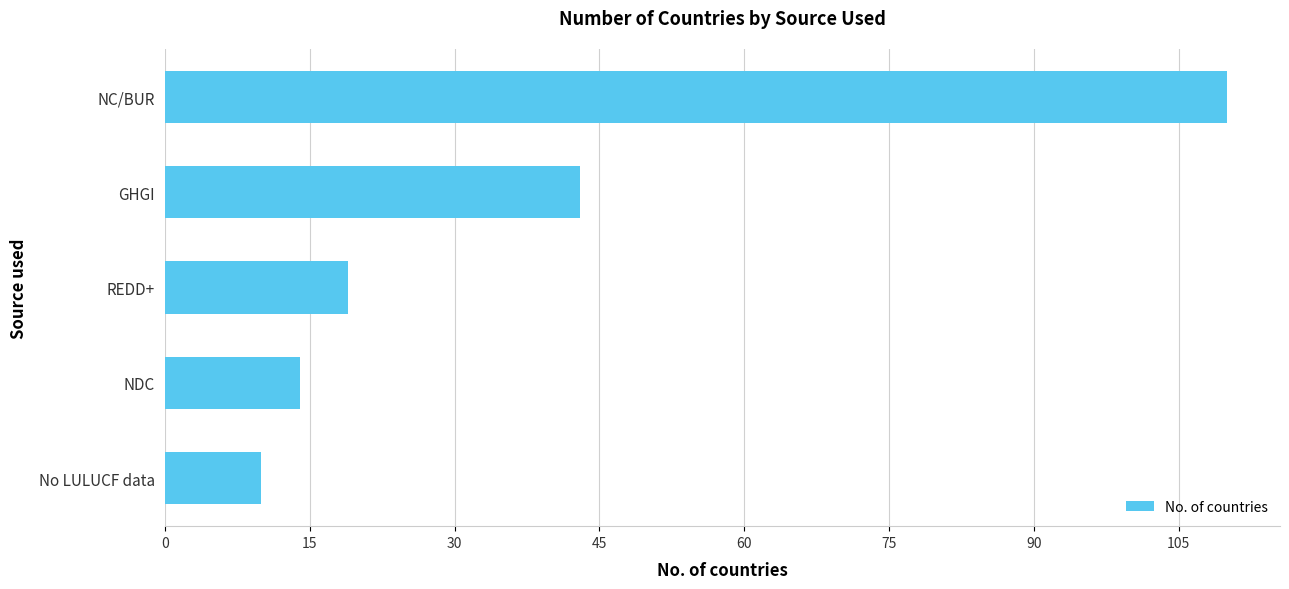

What is the sum of the values at No LULUCF data and NC/BUR?

120